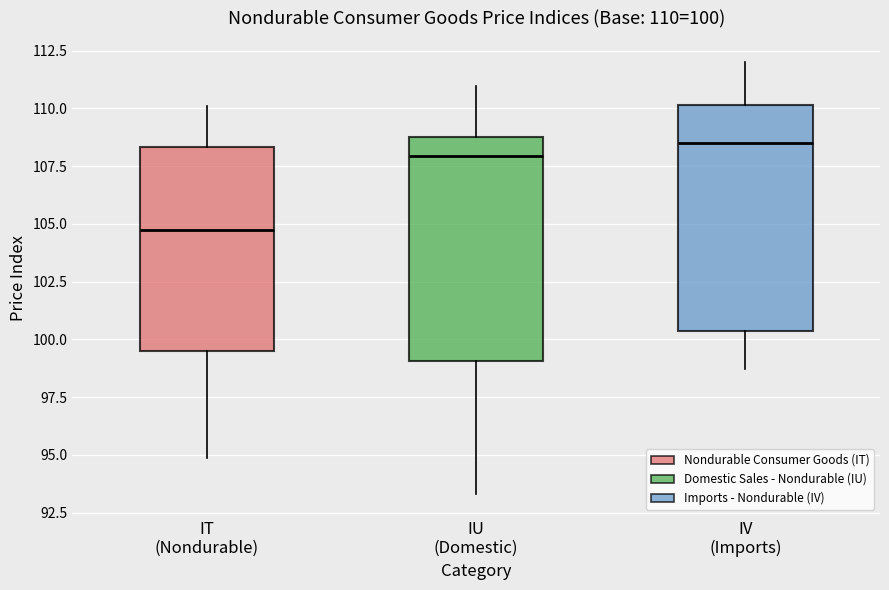

Which box has the lowest median line?

IT (Nondurable)